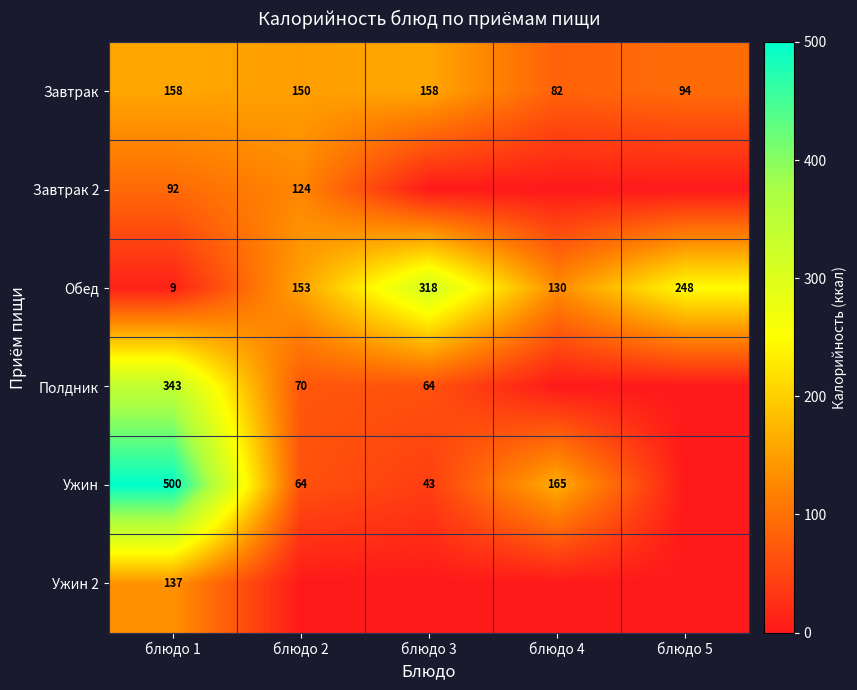

Which label corresponds to the largest value in the chart?

блюдо 1